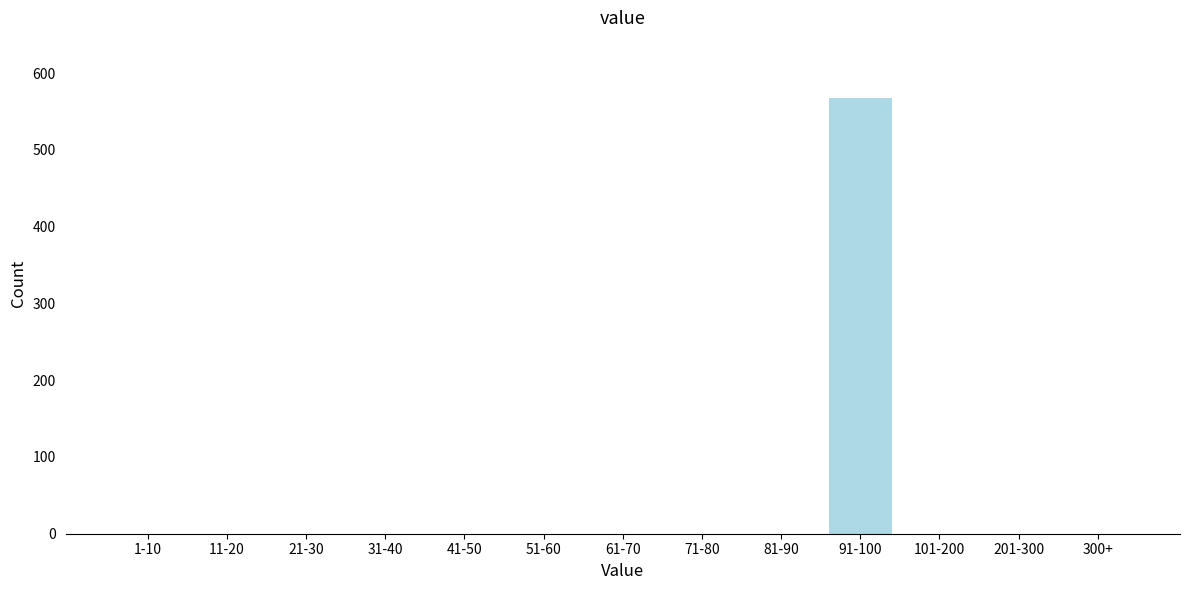

Reading left to right, transcribe all the data shown in this chart.

1-10=0	11-20=0	21-30=0	31-40=0	41-50=0	51-60=0	61-70=0	71-80=0	81-90=0	91-100=568	101-200=0	201-300=0	300+=0